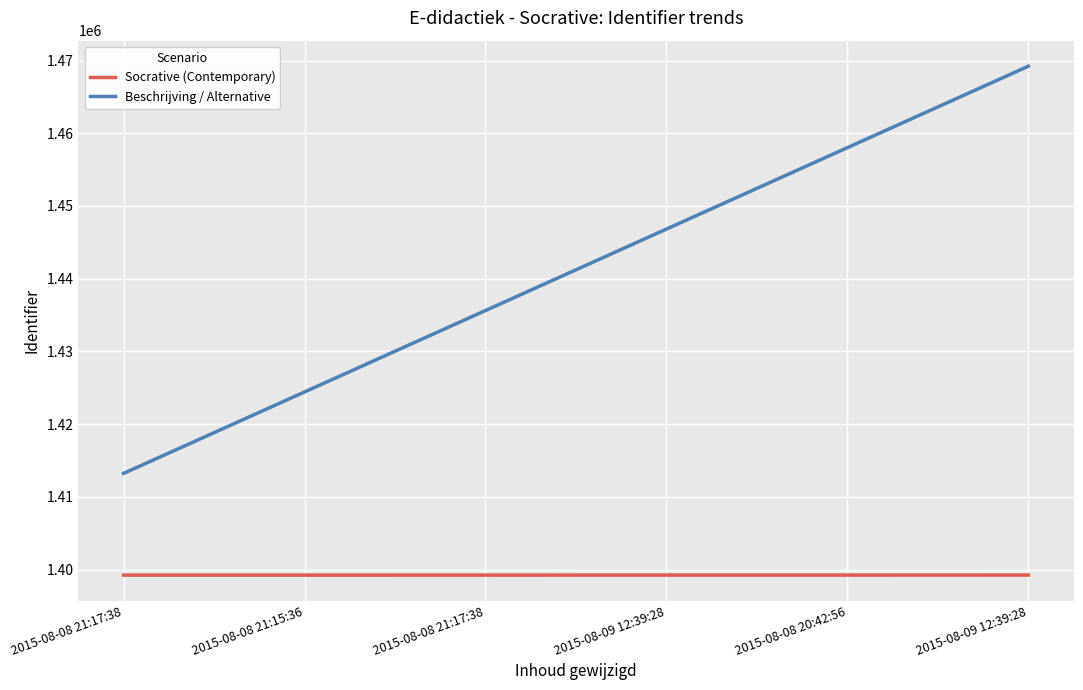

At how many categories does at least one series exceed 1448739?

2